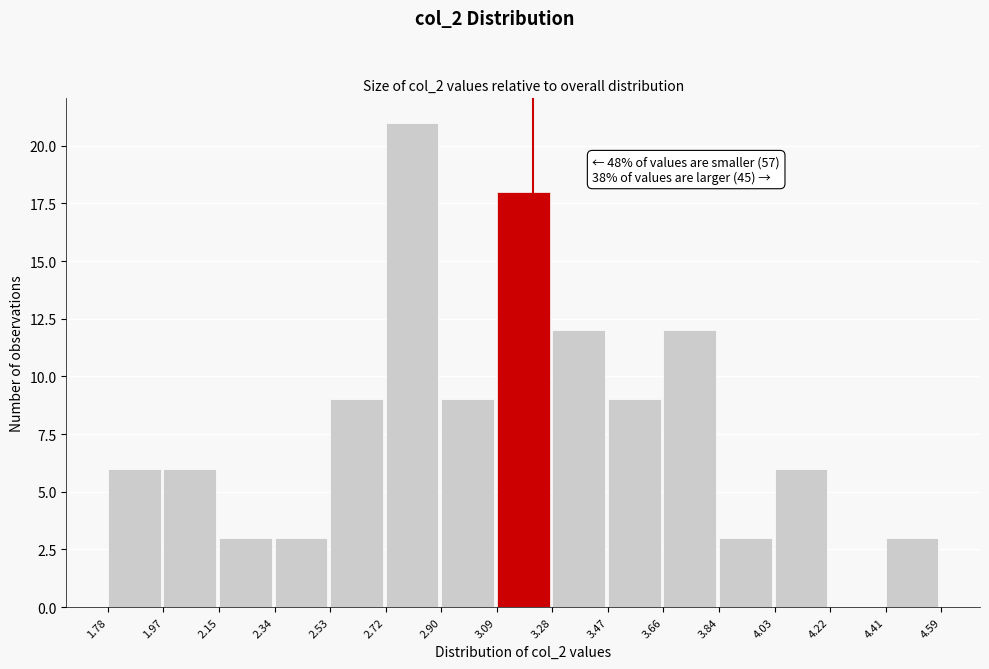

Which range on the x-axis has the tallest bar?

2.72 to 2.90